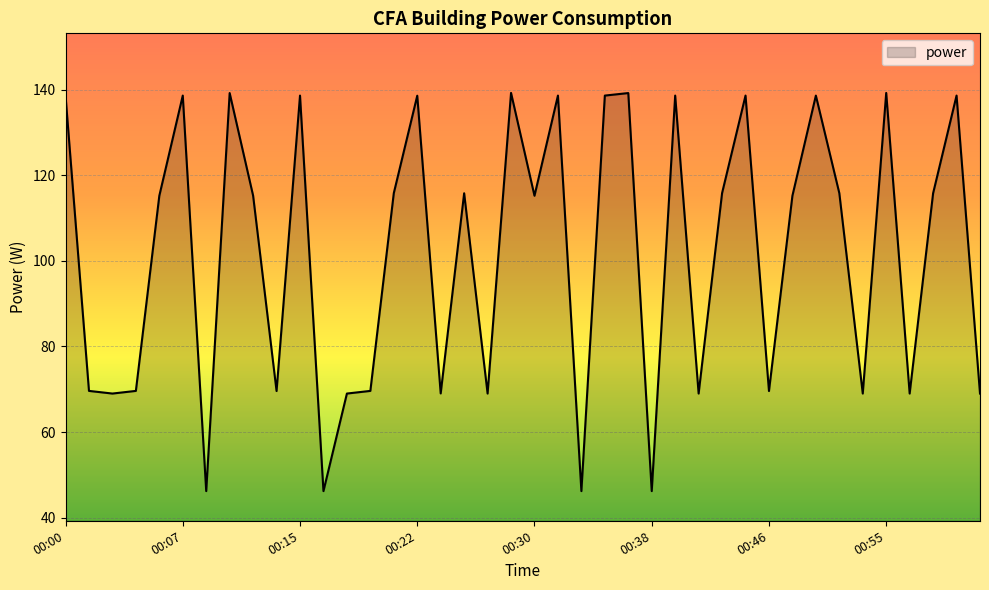

What is the difference between the maximum and minimum values?

93.0